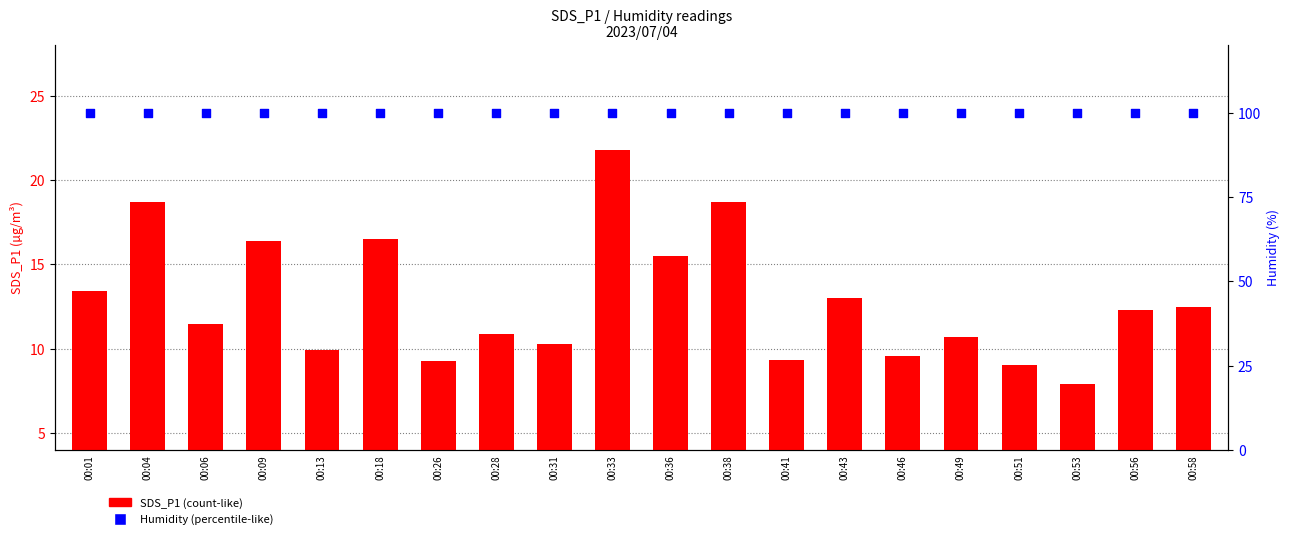

Which series reaches the minimum Y coordinate?

SDS_P1